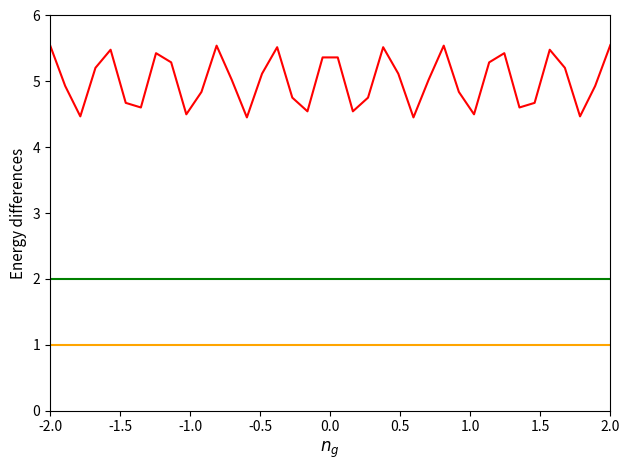

What is the smallest value displayed?

1.0